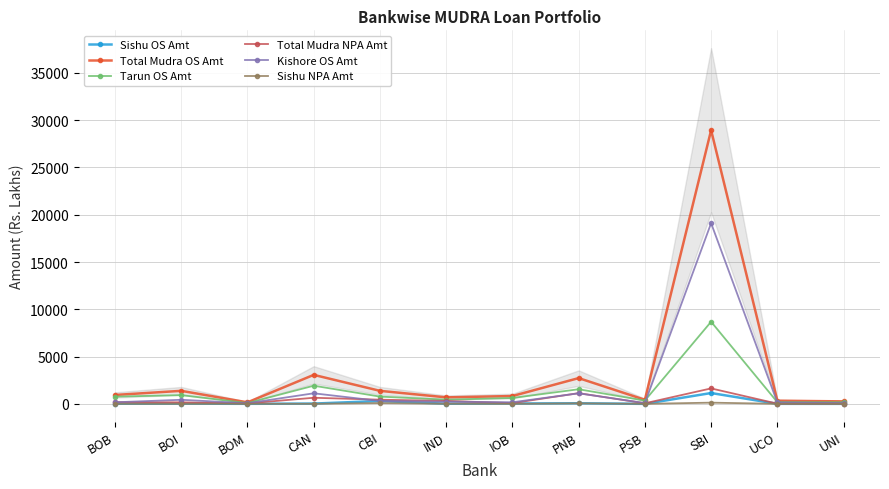

Is it true that Sishu NPA Amt equals 83.4 at CBI?

True